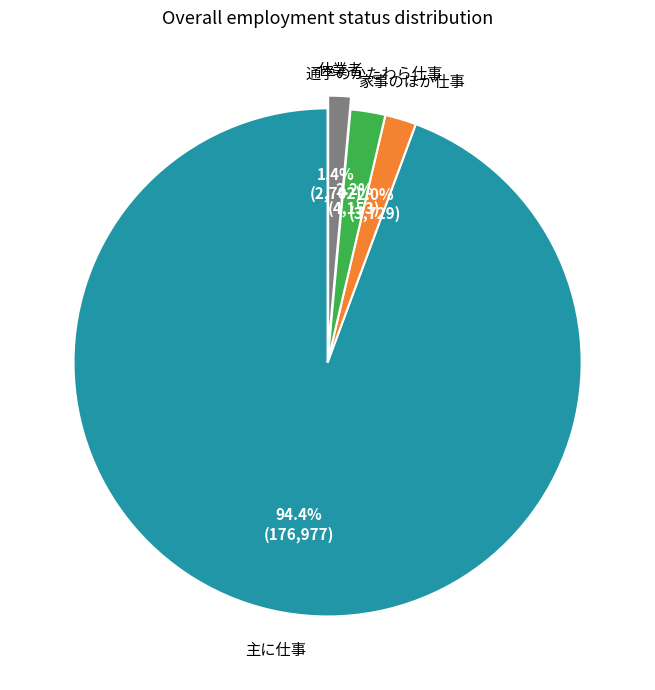

True or false: 主に仕事 accounts for 94% of the total.

True